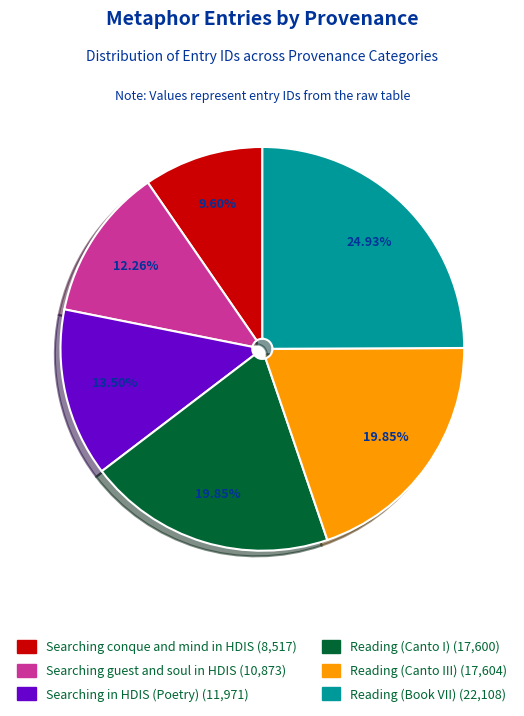

To the nearest percent, what is the average slice percentage?

17%